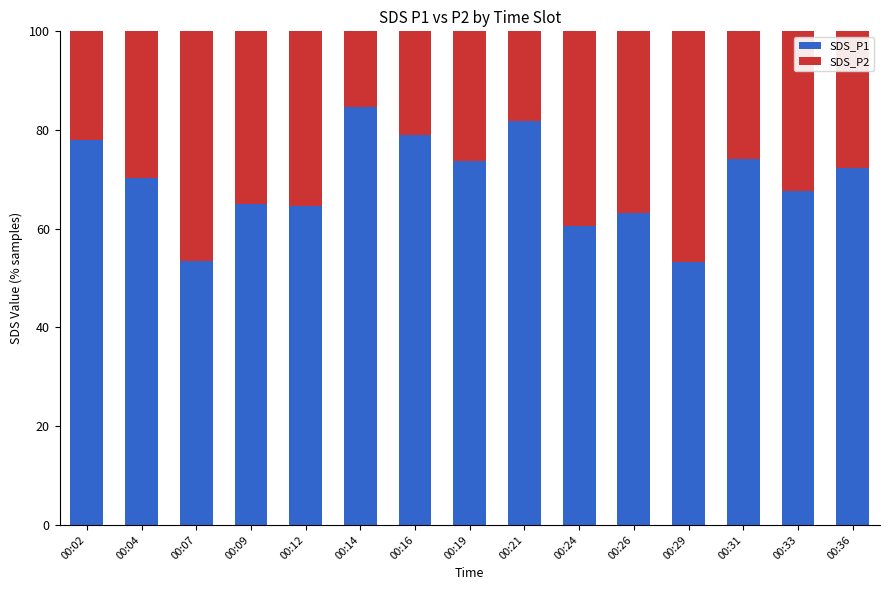

At which label does SDS_P1 first exceed 70?

00:02